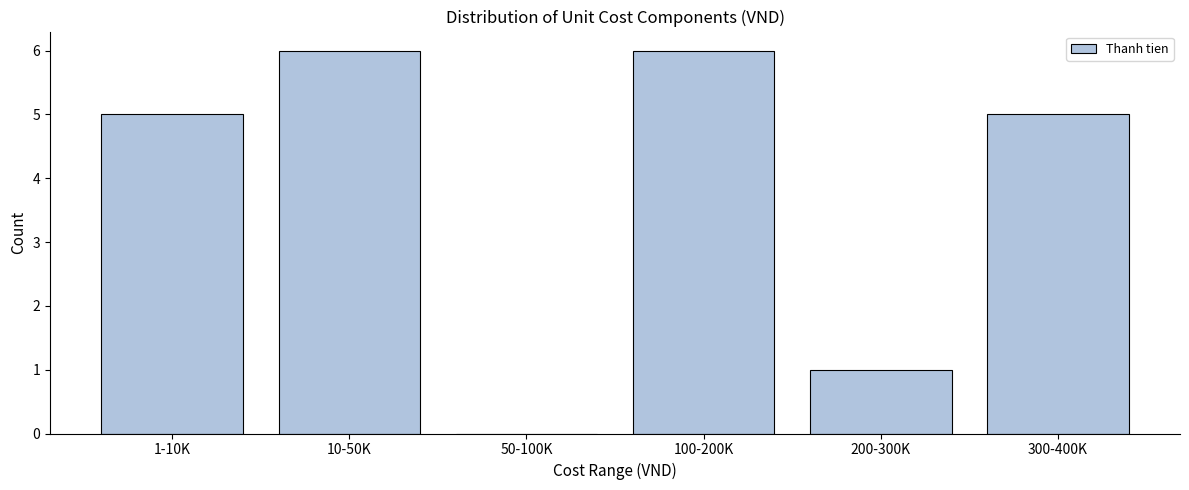

Reading left to right, list all the values displayed in this chart.

1-10K=5	10-50K=6	50-100K=0	100-200K=6	200-300K=1	300-400K=5